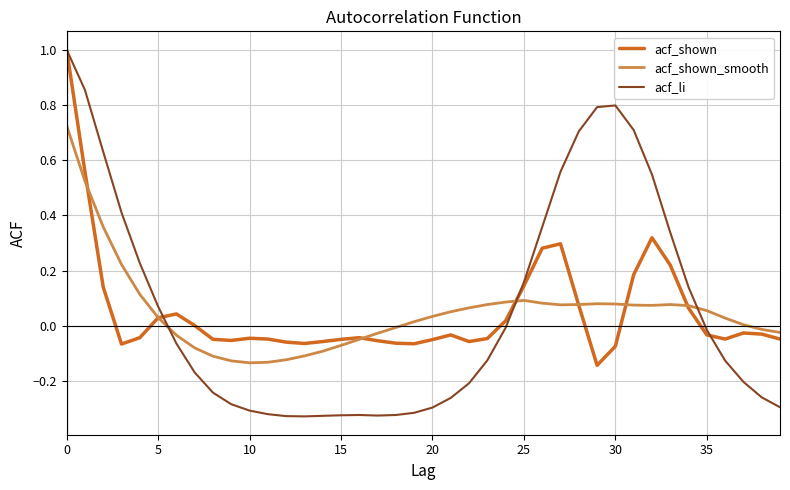

Which series has the largest range (max minus min)?

acf_li